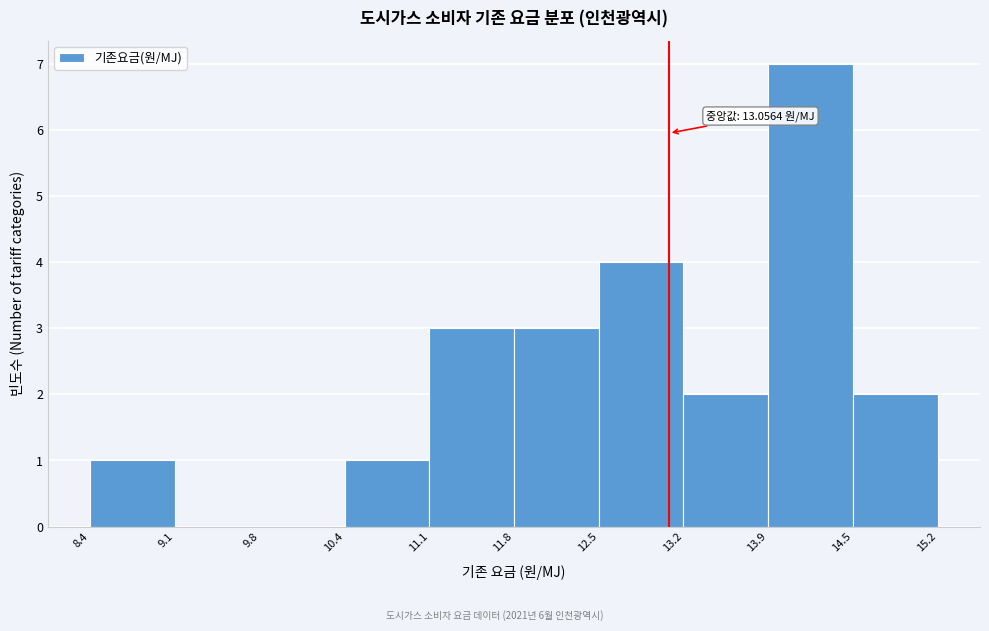

Which range on the x-axis has the tallest bar?

13.9 to 14.5